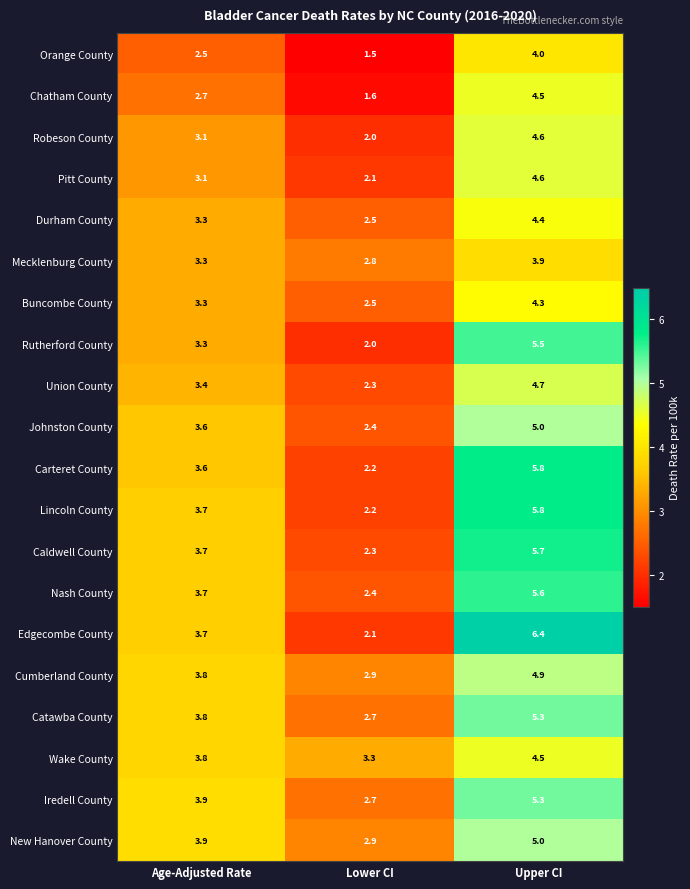

Rank the categories by Wake County value from lowest to highest.

Lower CI, Age-Adjusted Rate, Upper CI